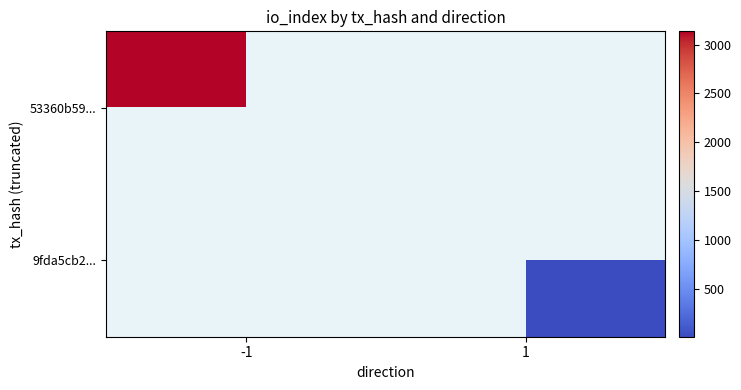

At which category does the chart reach its peak across all series?

-1